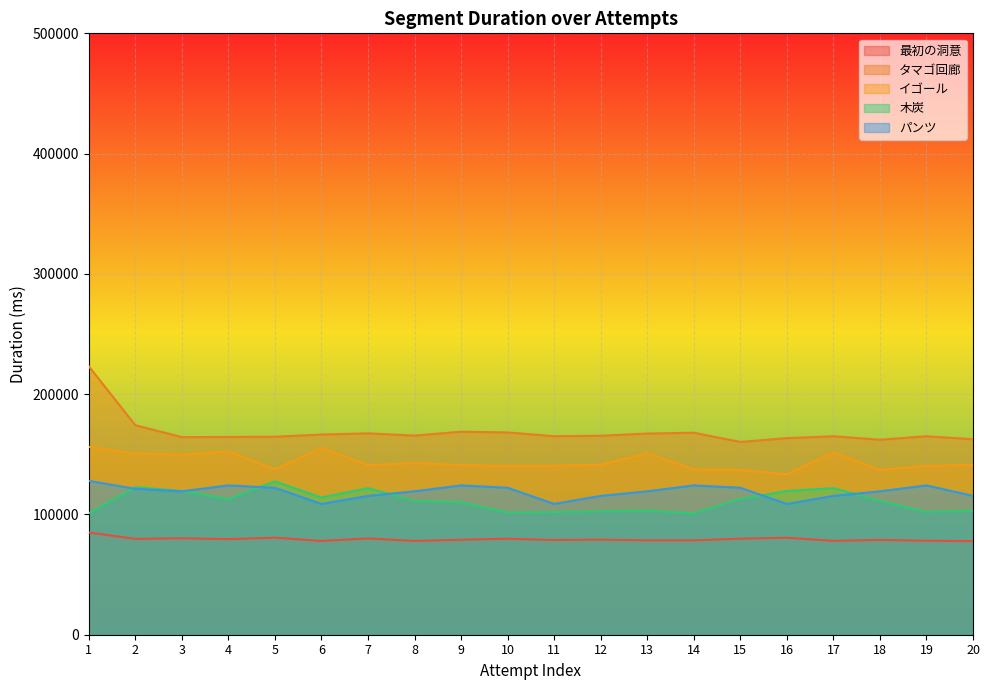

What is the difference between the maximum and minimum values in the パンツ series?

19171